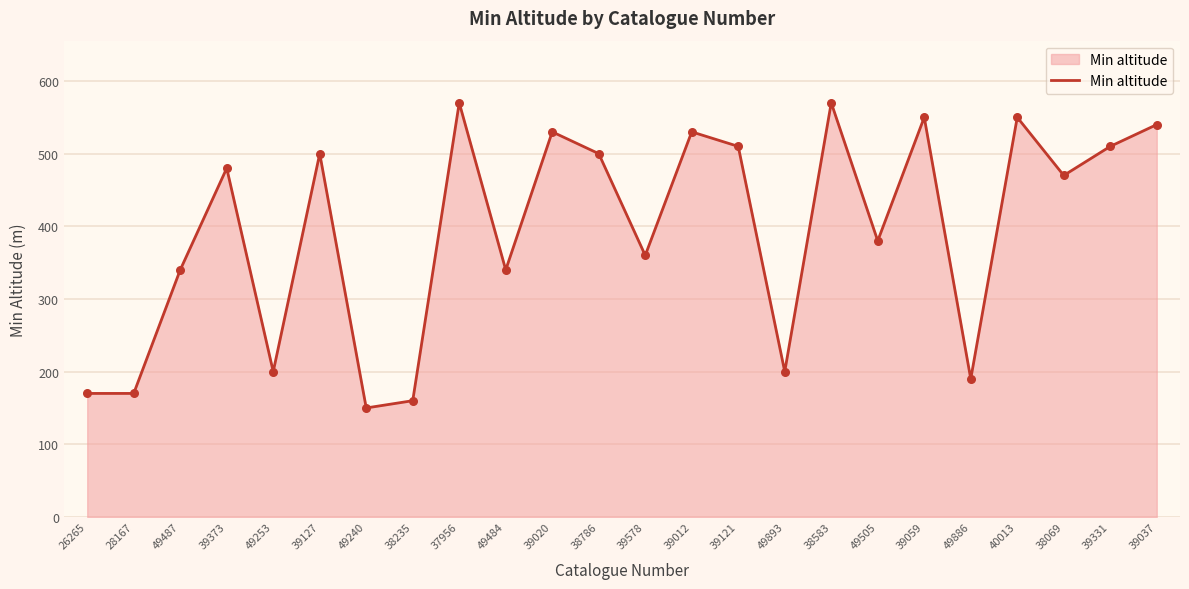

Between 49253 and 39059, which is larger?

39059